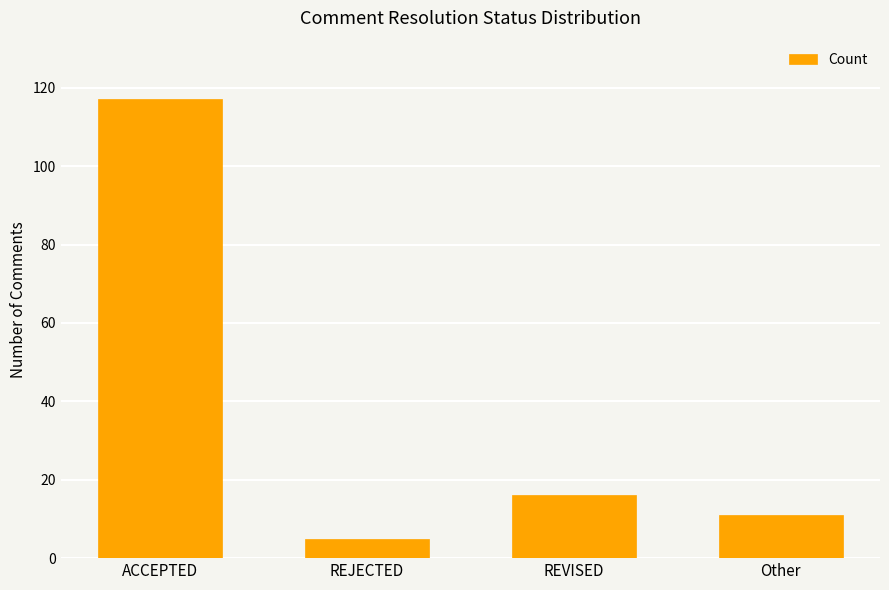

Is it true that the value at REVISED is 16?

True